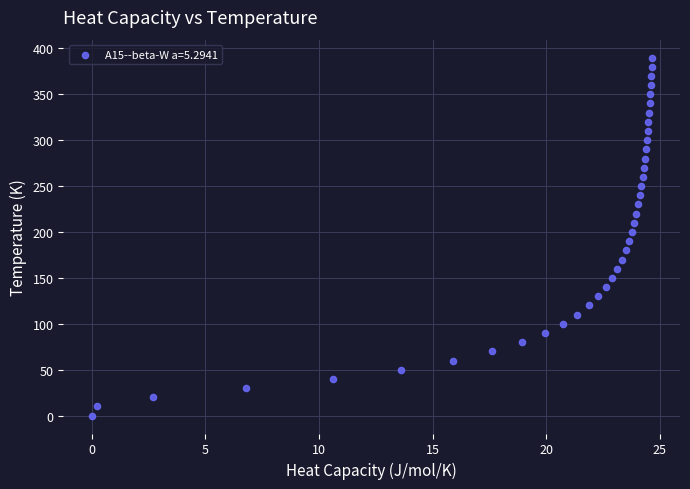

What is the range of Y values (max minus min)?

390